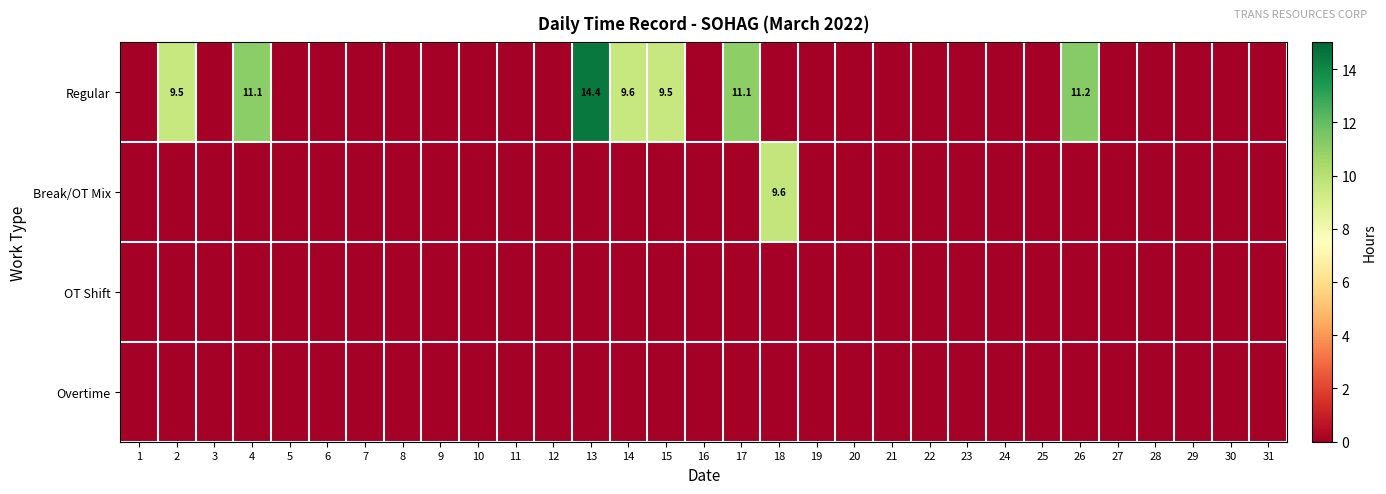

Where is Regular nearest to the value 7?

15